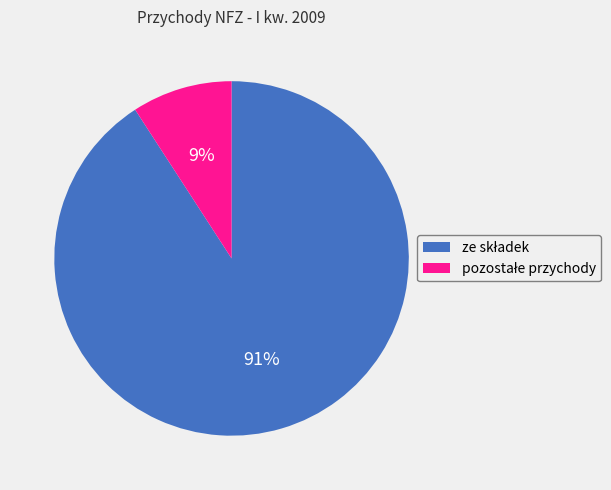

Does any single category account for the majority?

Yes